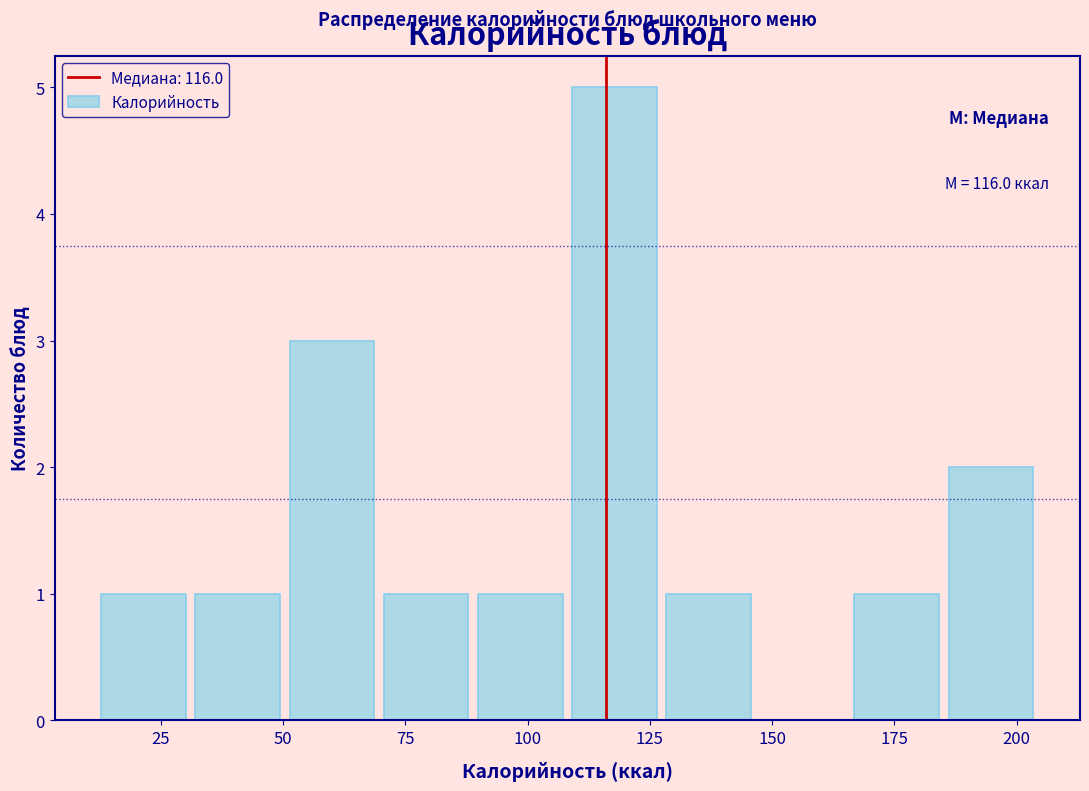

Read against the x-axis, roughly where is the centre of the tallest bar?

120